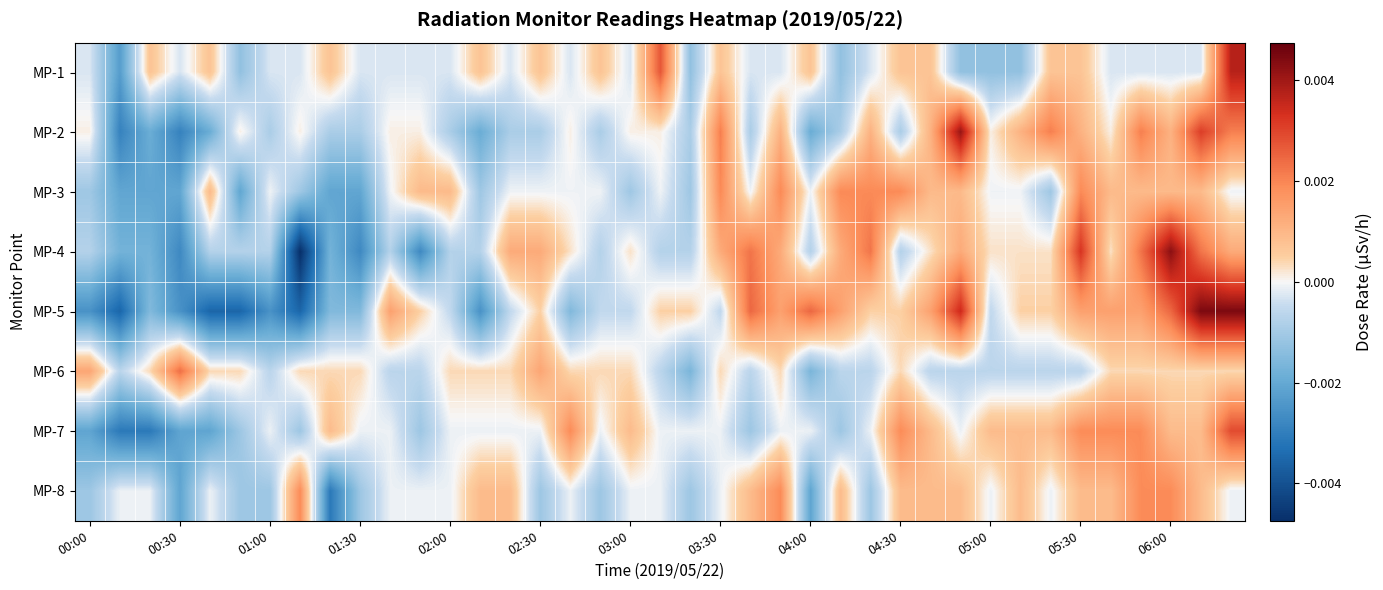

How many series are shown in this chart?

8